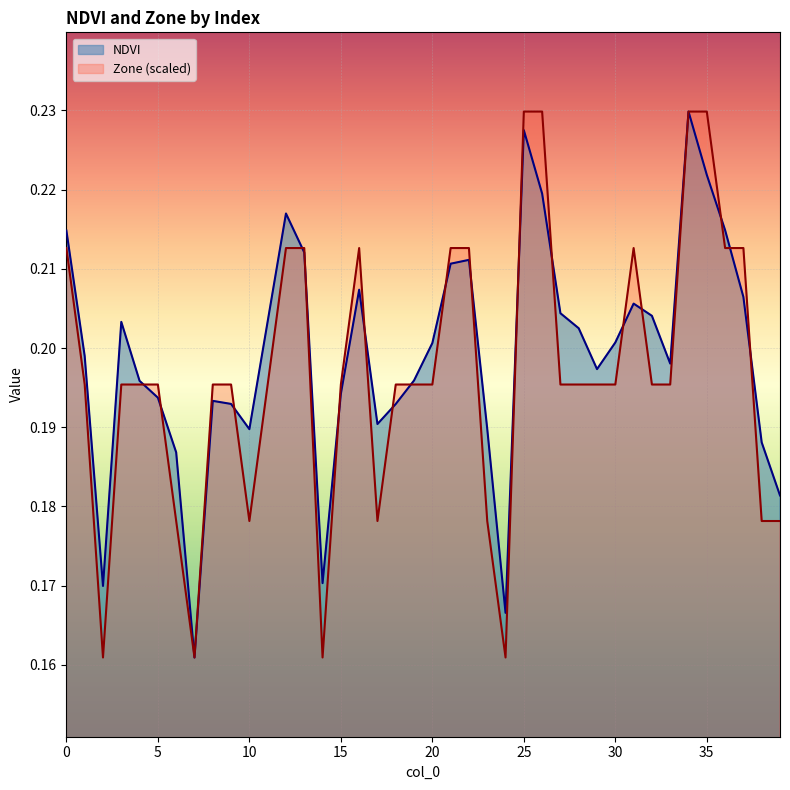

Rank the categories by Zone value from highest to lowest.

25, 26, 34, 35, 0, 12, 13, 16, 21, 22, 31, 36, 37, 1, 3, 4, 5, 8, 9, 11, 15, 18, 19, 20, 27, 28, 29, 30, 32, 33, 6, 10, 17, 23, 38, 39, 2, 7, 14, 24